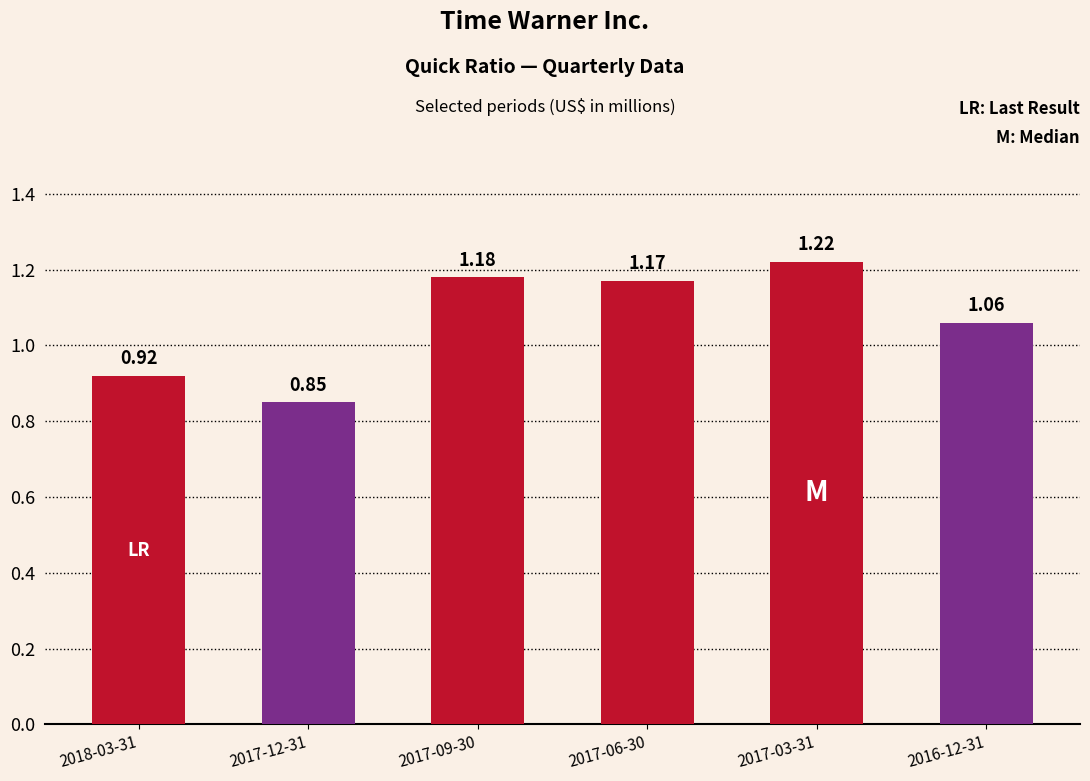

List the labels in order of value, largest first.

2017-03-31, 2017-09-30, 2017-06-30, 2016-12-31, 2018-03-31, 2017-12-31